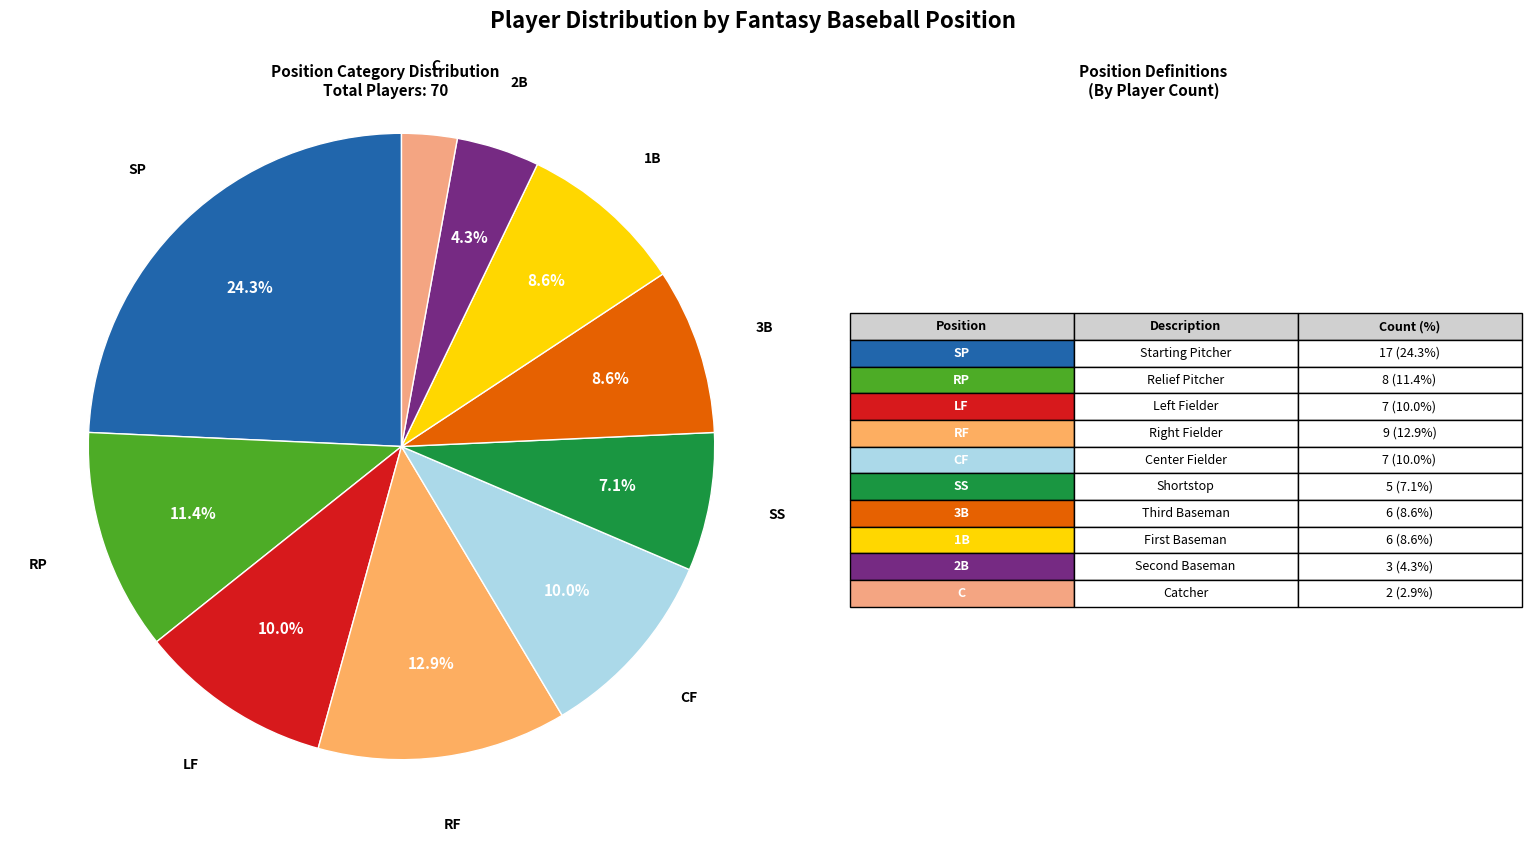

How many slices are in this pie chart?

10